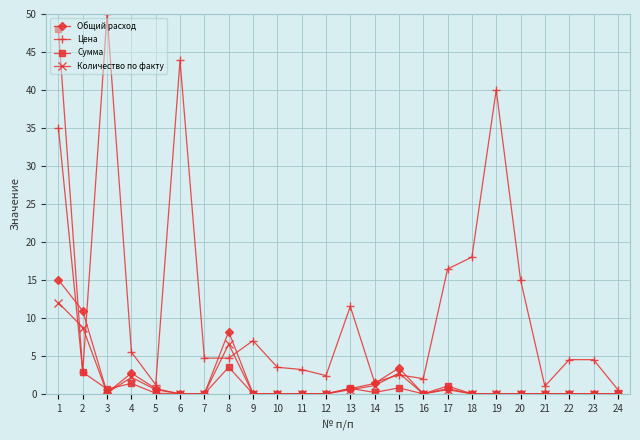

What are all the series names shown in the legend?

Общий расход, Цена, Сумма, Количество по факту